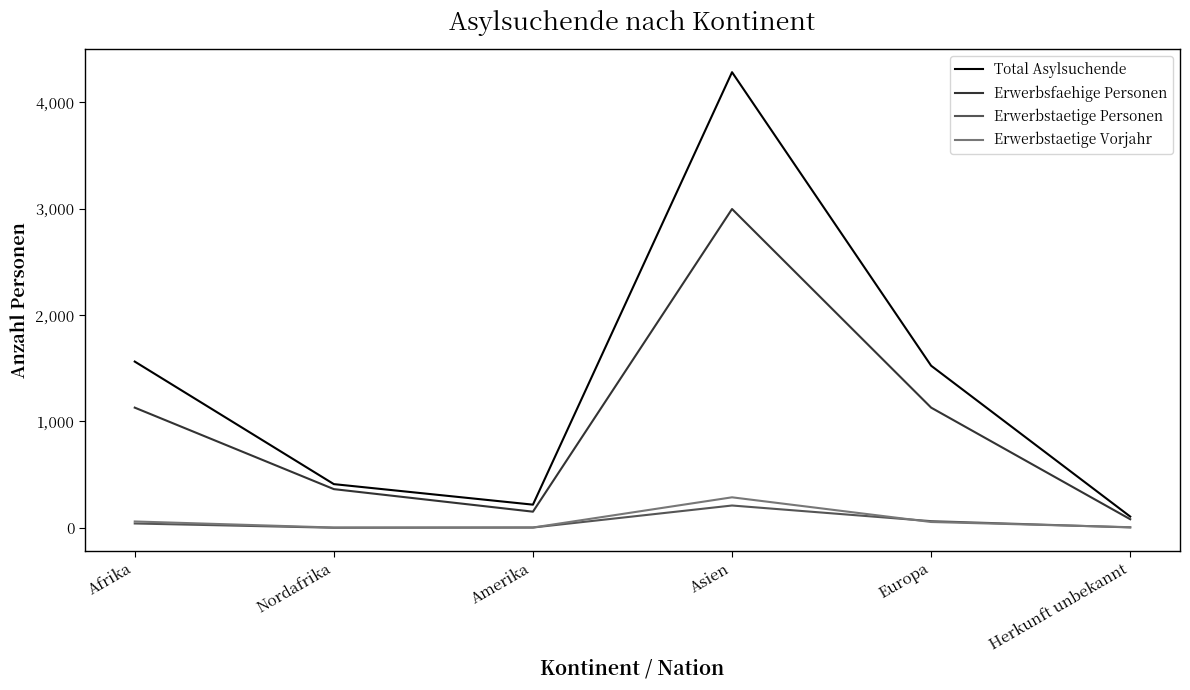

At Asien, list the series in order from smallest to largest.

Erwerbstaetige Personen, Erwerbstaetige Vorjahr, Erwerbsfaehige Personen, Total Asylsuchende